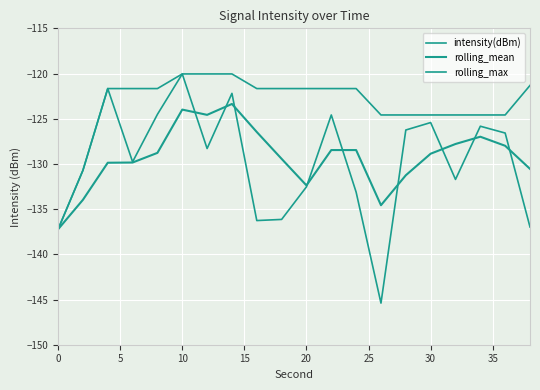

True or false: rolling_max and intensity(dBm) intersect in this chart.

False